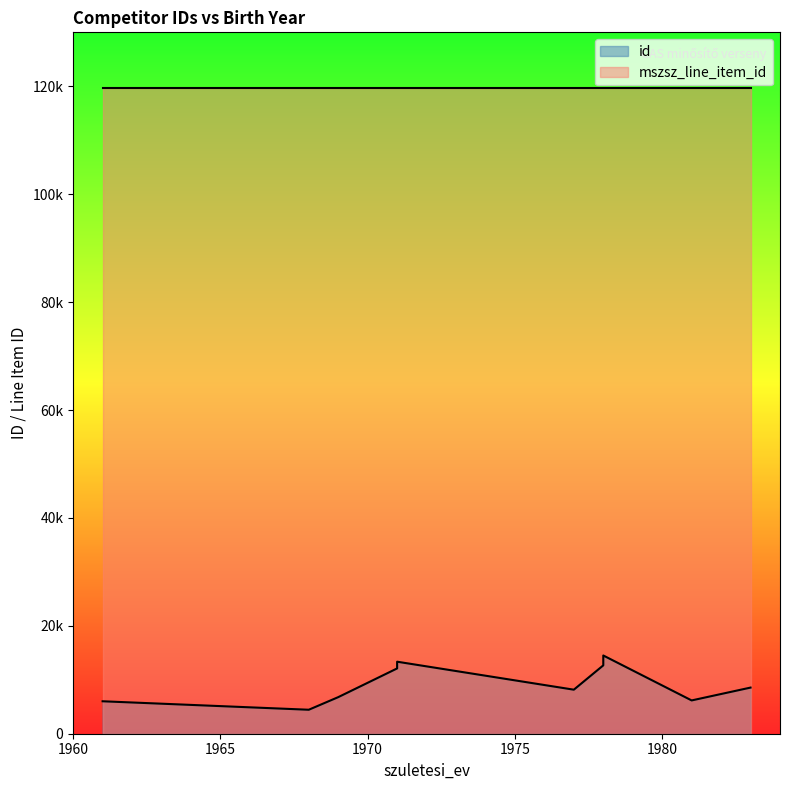

Reading left to right, what are all the values shown in this chart?

id: 1961=6015	1968=4444	1969=6779	1971=12102	1971=13348	1977=8162	1978=14500	1978=12672	1981=6171	1983=8552
mszsz_line_item_id: 1961=119717	1968=119717	1969=119717	1971=119717	1971=119717	1977=119717	1978=119717	1978=119717	1981=119717	1983=119717